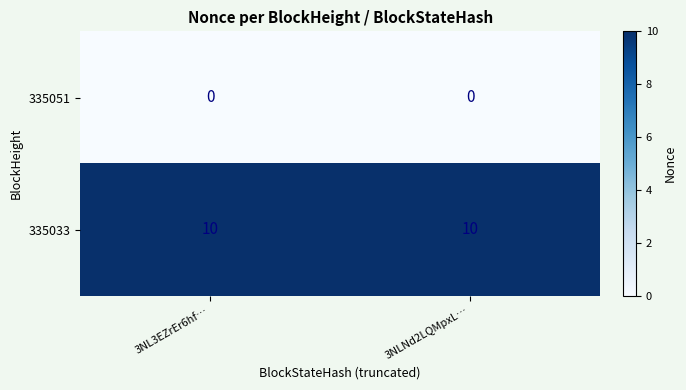

List the series in order of their overall mean, lowest first.

335051, 335033